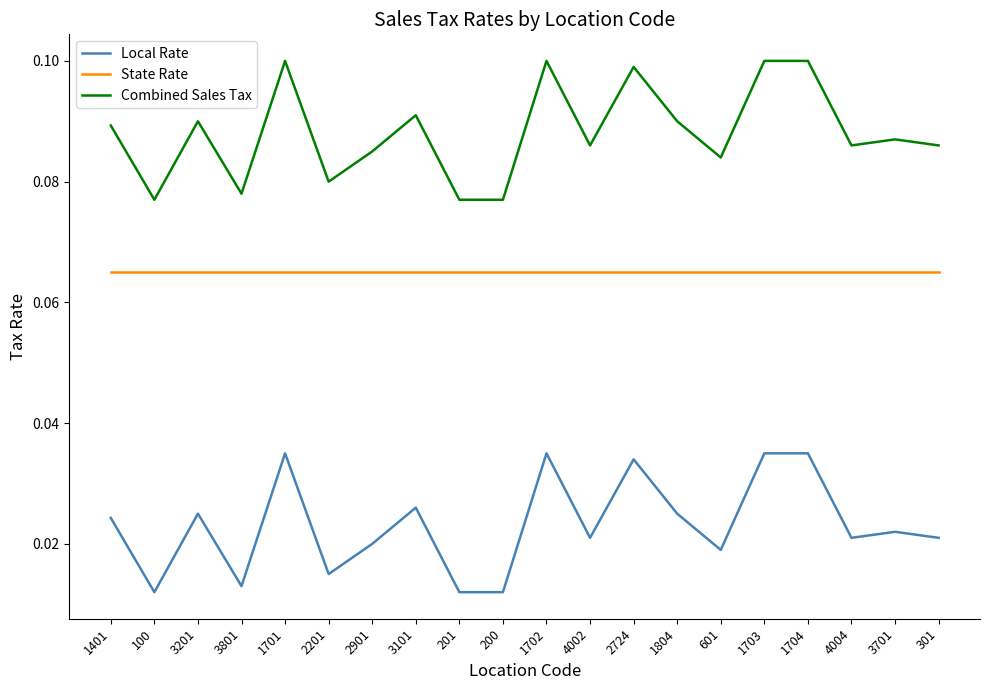

Rank the series by their average value, from lowest to highest.

Local Rate, State Rate, Combined Sales Tax